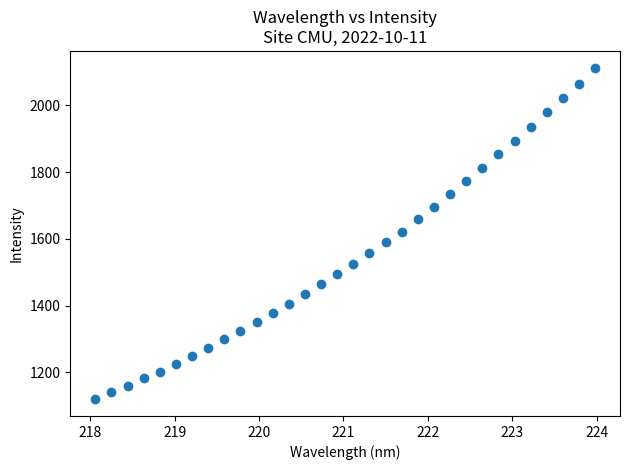

What is the range of Y values (max minus min)?

993.4